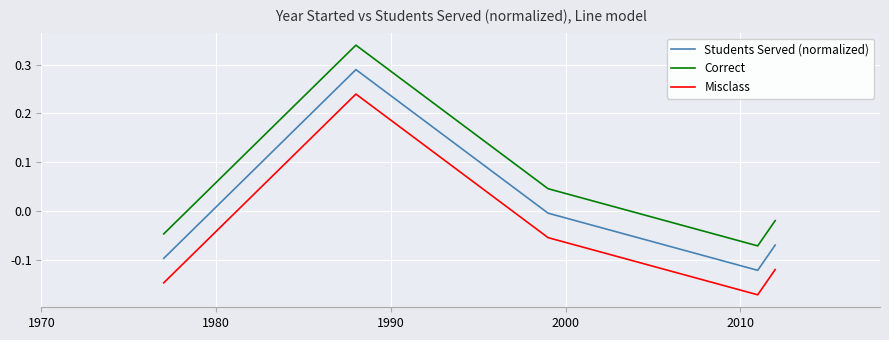

Which series has the largest total across all categories?

Correct